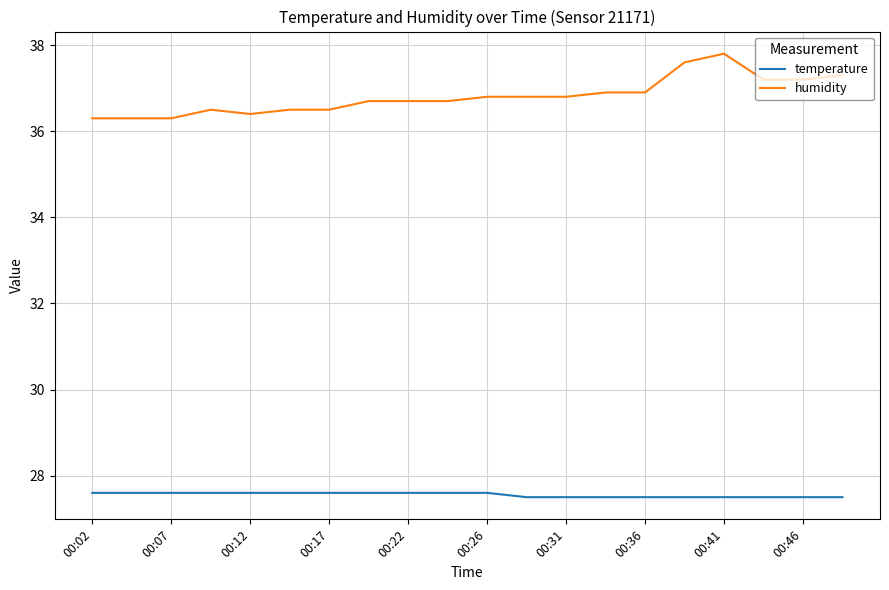

Rank the series by their average value, from lowest to highest.

temperature, humidity